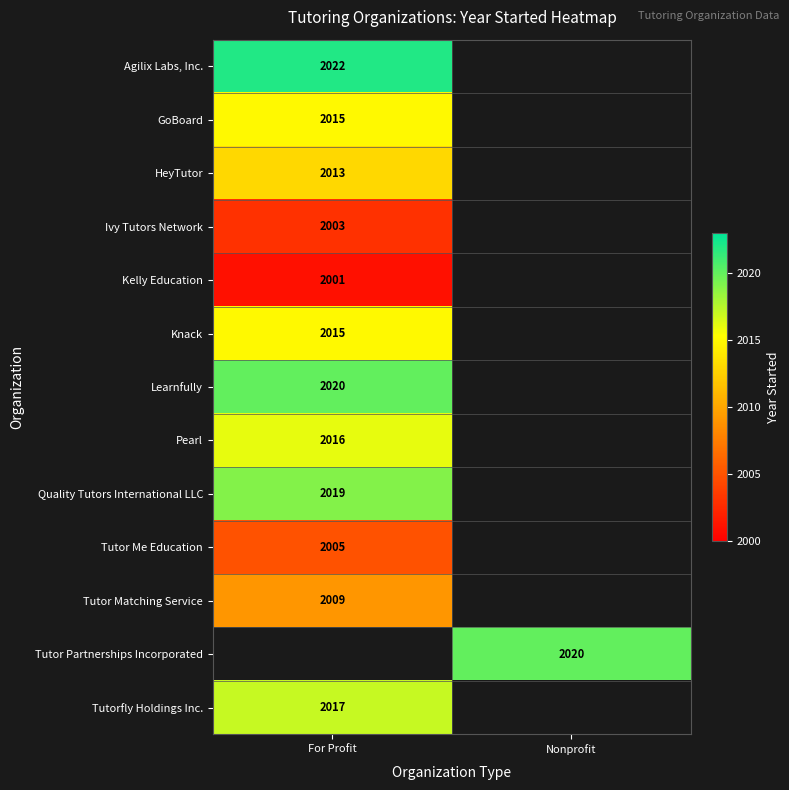

What is the difference between the highest and lowest values at For Profit?

21.0